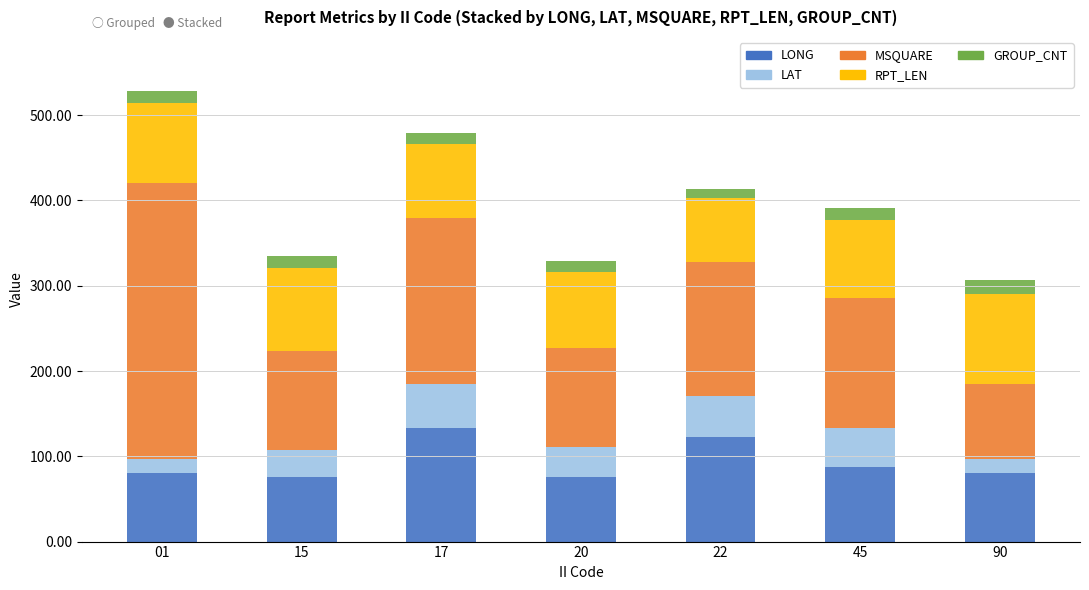

What is the total value across all series at 20?

329.4